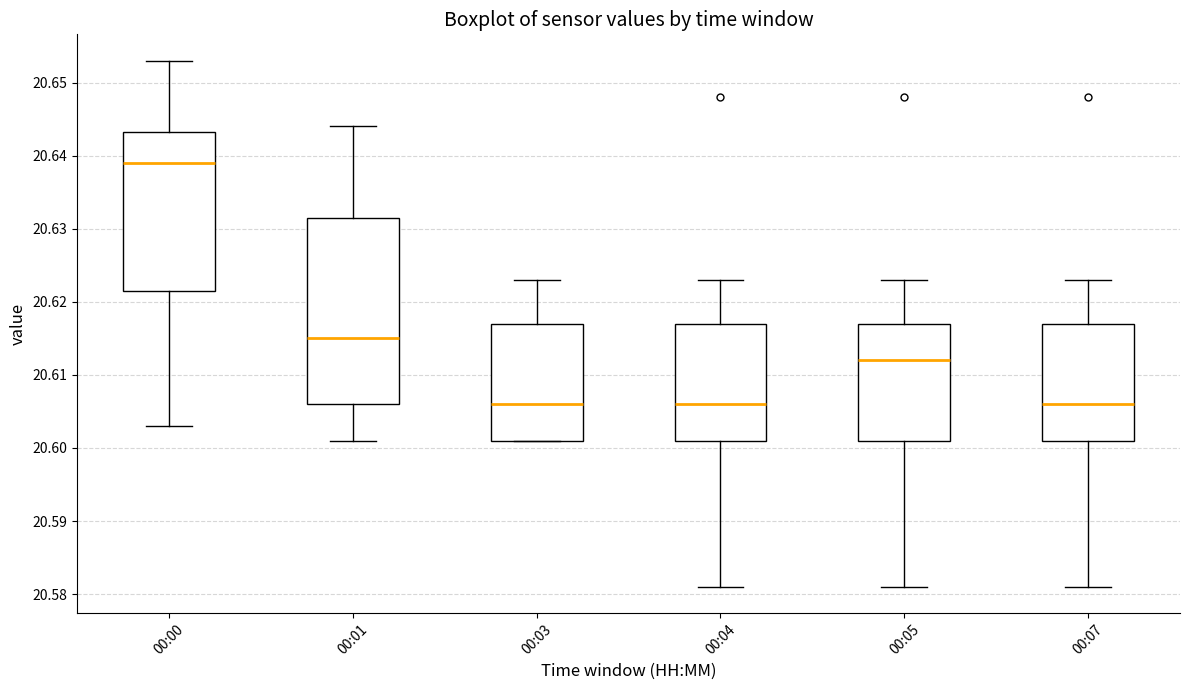

Which box's median line is the highest?

00:00